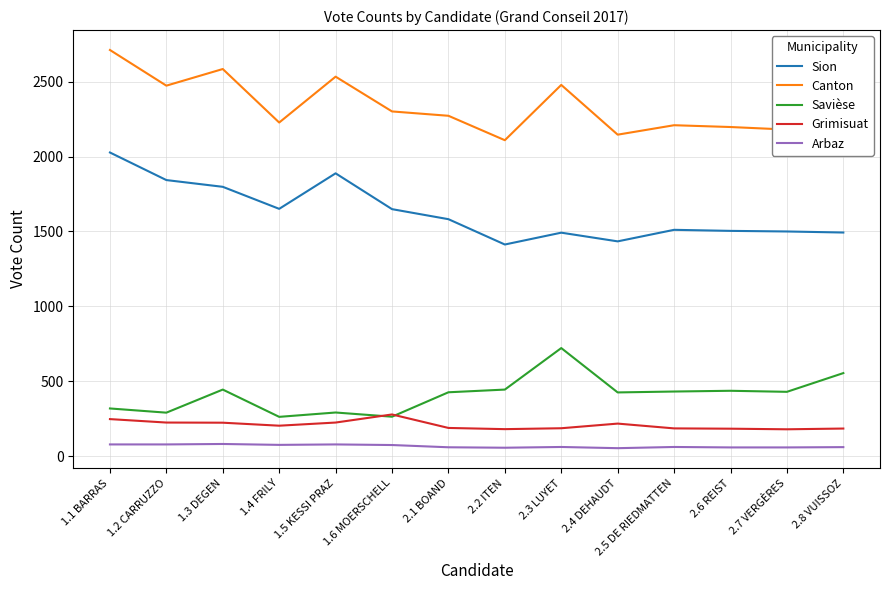

Which series has the largest range (max minus min)?

Sion